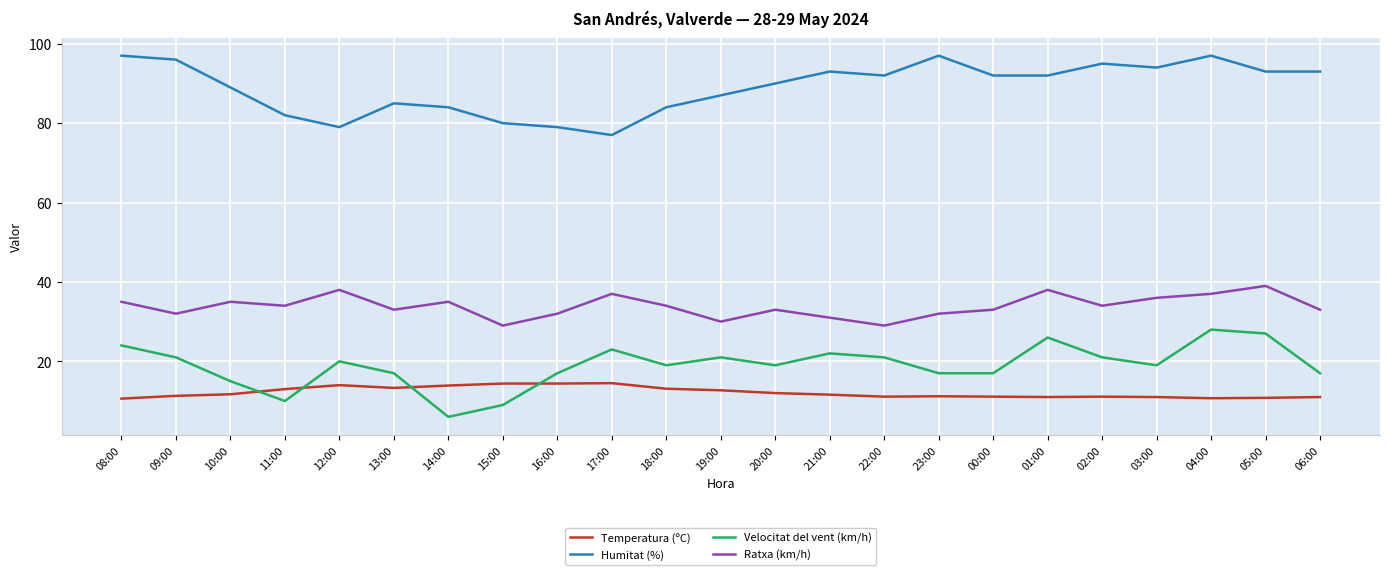

What is the approximate value of Ratxa (km/h) at 13:00?

33.0